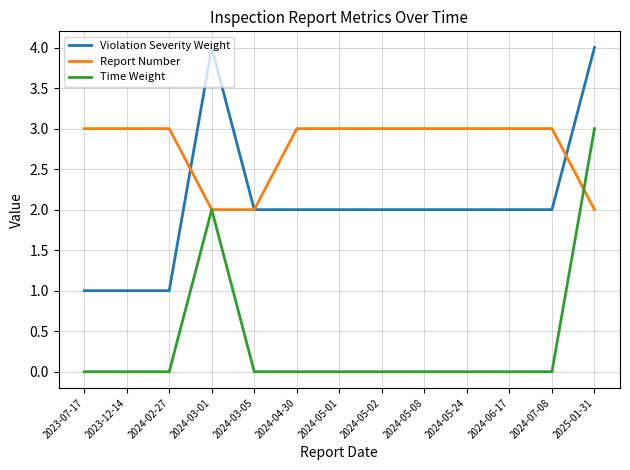

What is the sum of the Report Number values at 2023-12-14 and 2024-04-30?

6